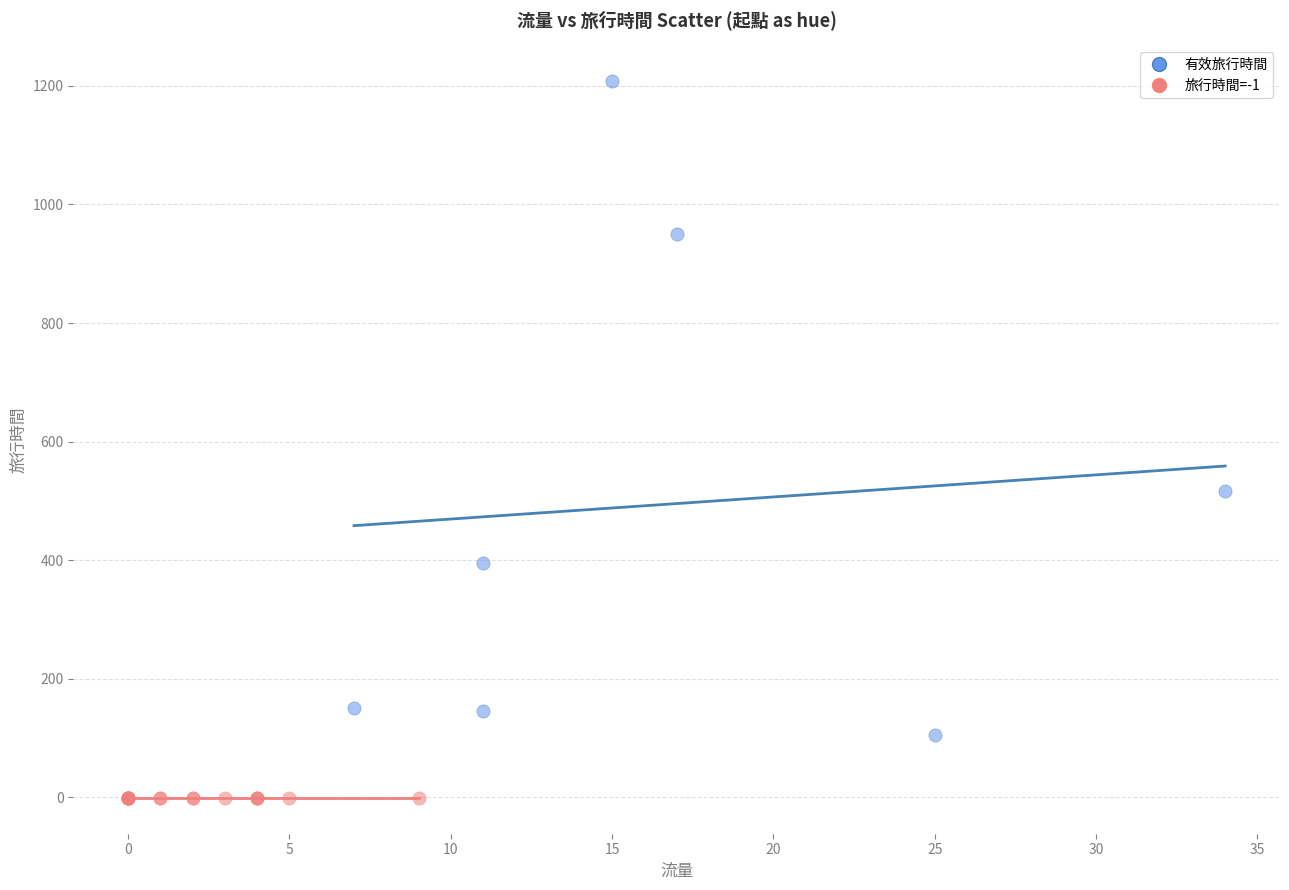

What are all the series names shown in the legend?

有效旅行時間, 旅行時間=-1